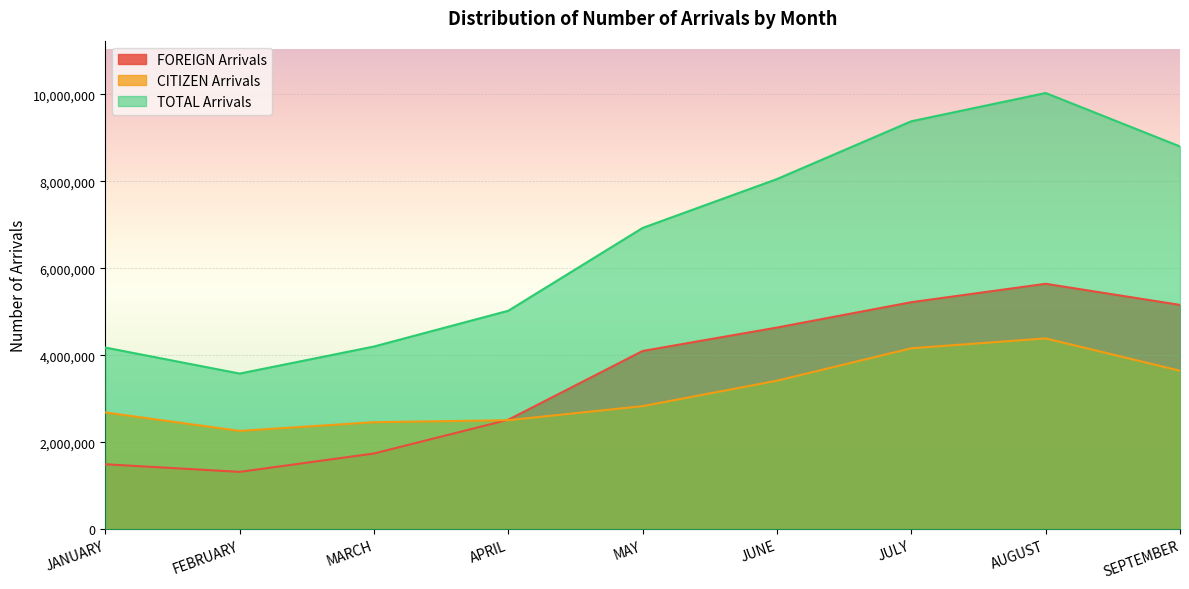

What are all the series names shown in the legend?

FOREIGN Arrivals, CITIZEN Arrivals, TOTAL Arrivals